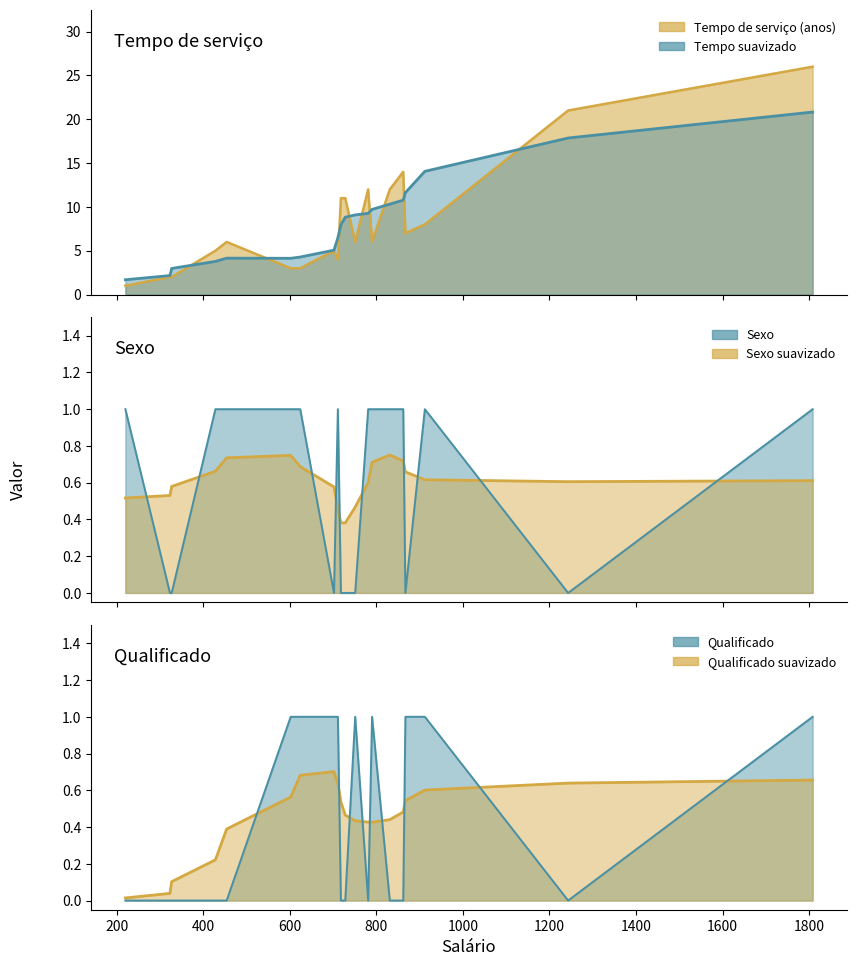

List the series in order of their peak value, lowest first.

Sexo, Qualificado, Tempo de serviço (anos)